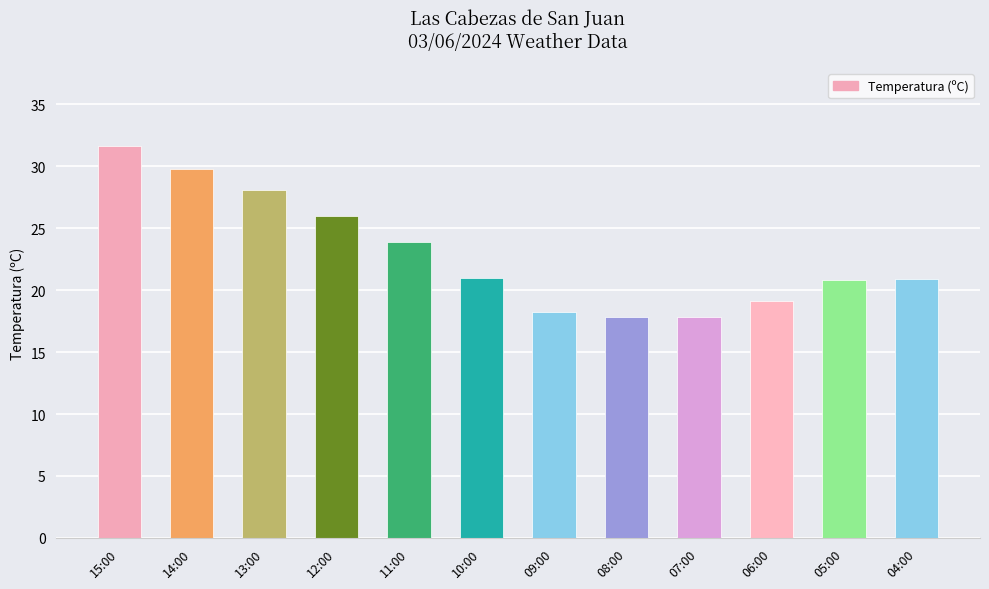

At which label does the data first exceed 21?

15:00